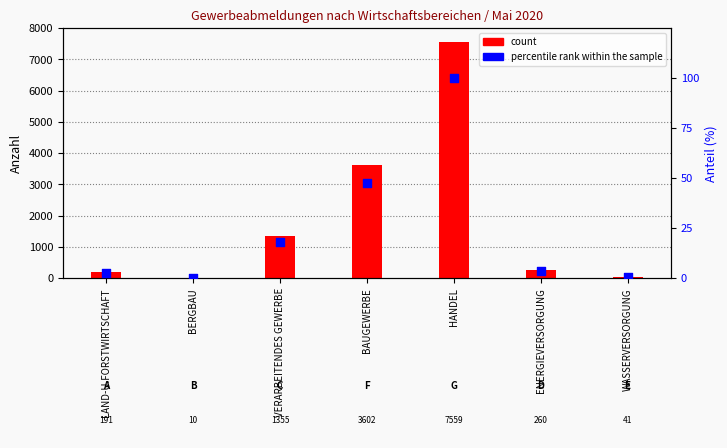

Is the value of percentile rank within the sample at VERARBEITENDES GEWERBE greater than the value of count at VERARBEITENDES GEWERBE?

No